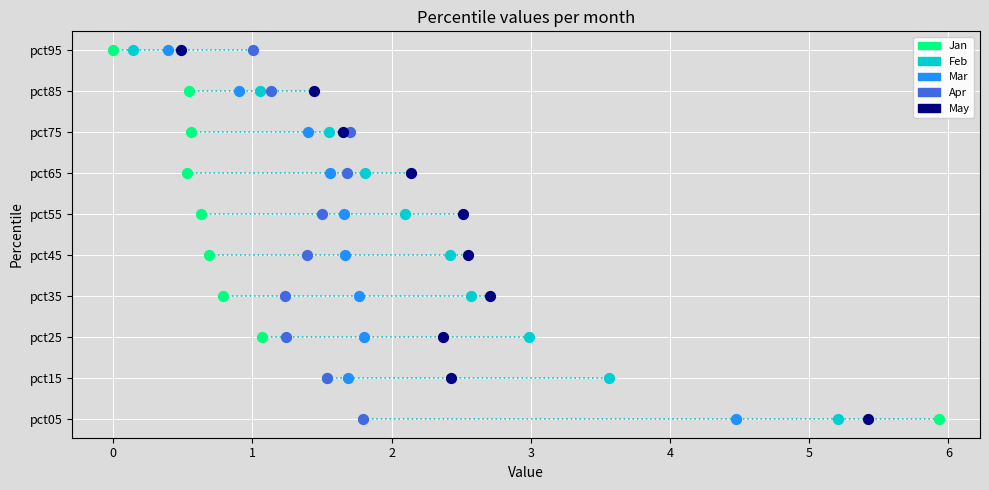

What are all the series names shown in the legend?

Jan, Feb, Mar, Apr, May